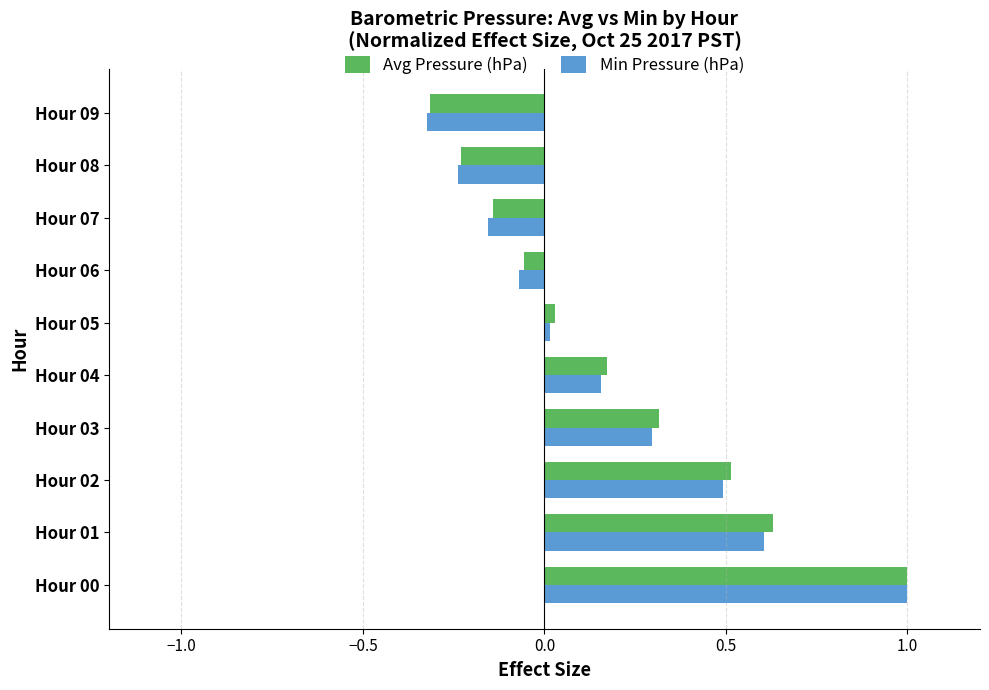

The Avg Pressure (hPa) series shows 1.0 at Hour 00. True or false?

True